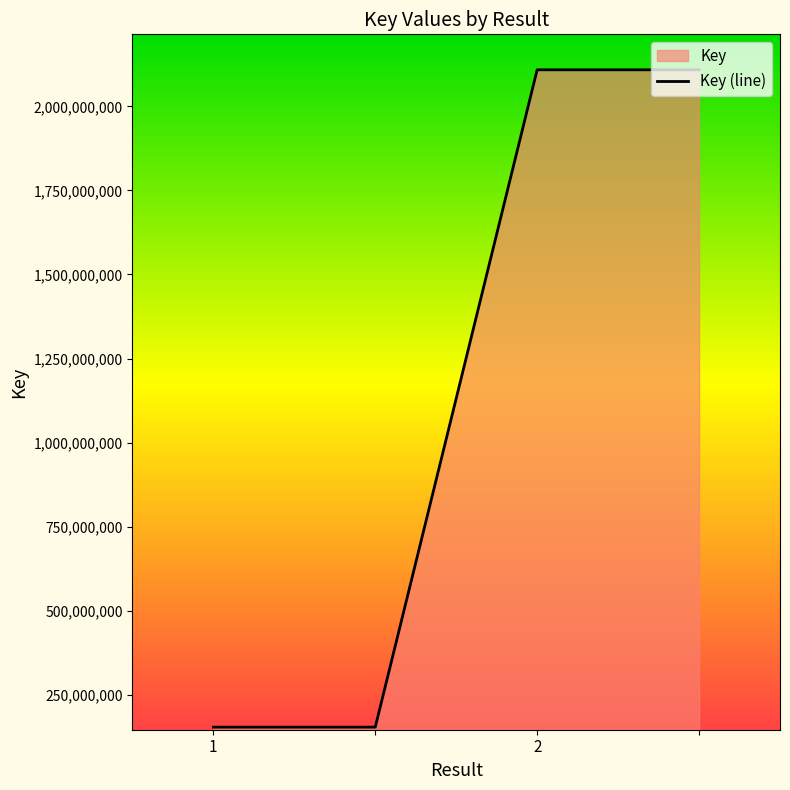

What is the change in value from 1 to ?

+1954582918